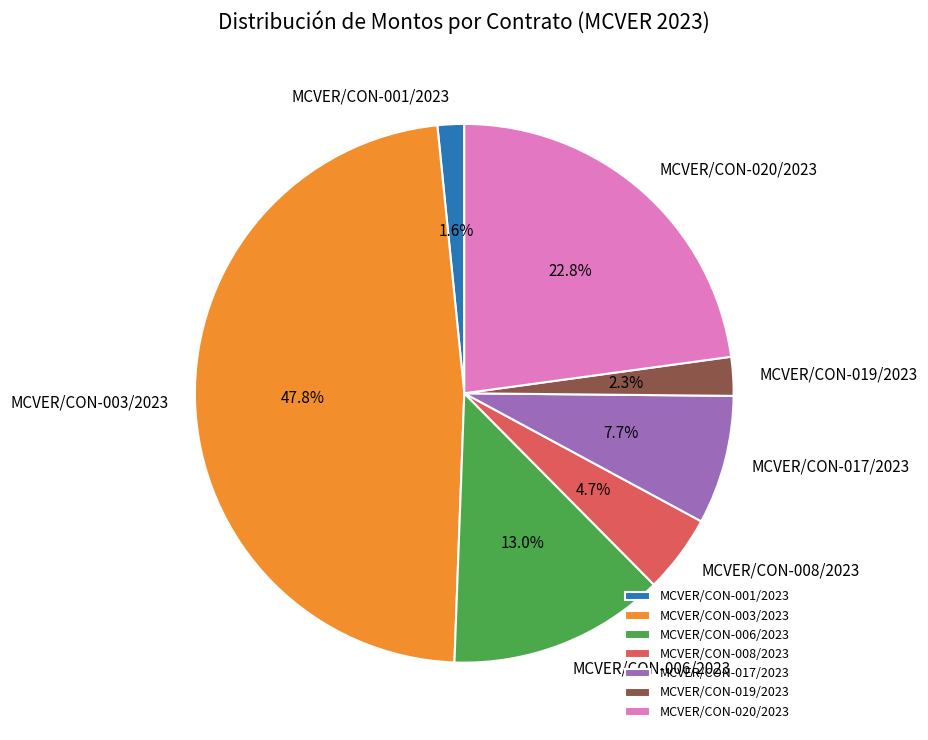

Do MCVER/CON-008/2023 and MCVER/CON-019/2023 together represent more than half of the pie?

No